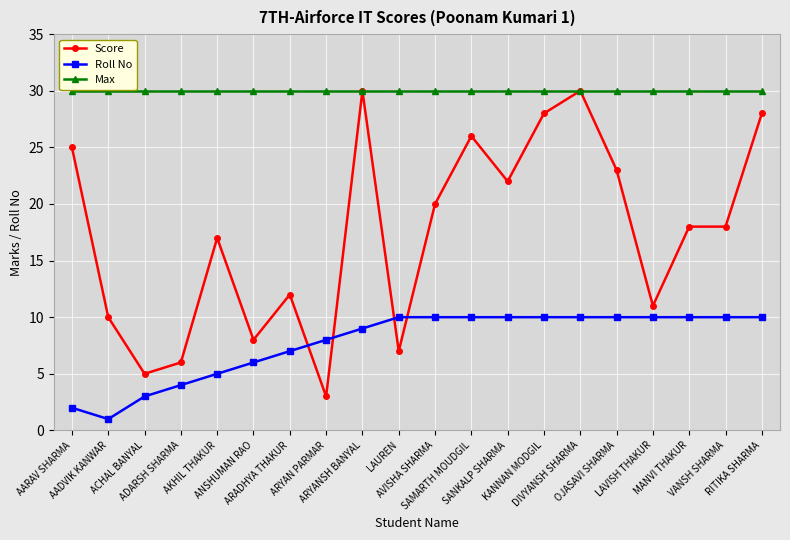

True or false: Roll No and Score cross at least once.

True